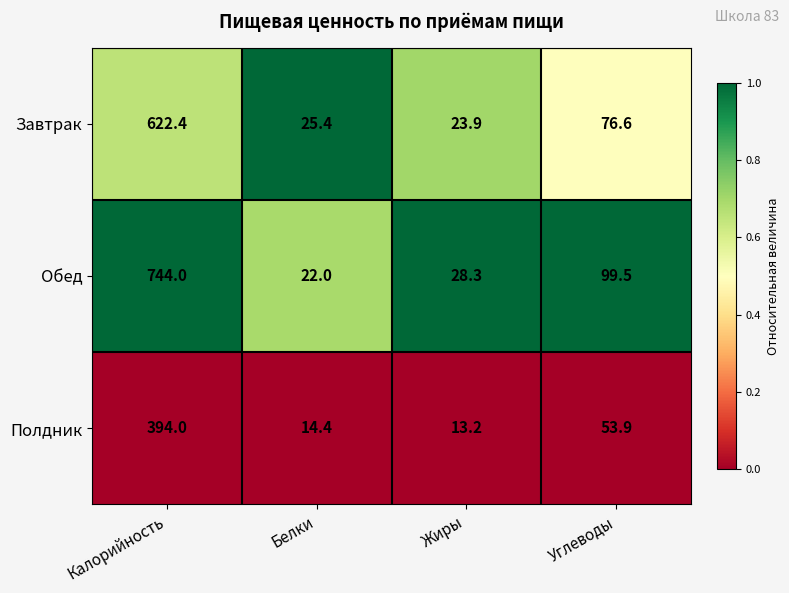

What is the spread (max minus min) of values at Белки?

11.0